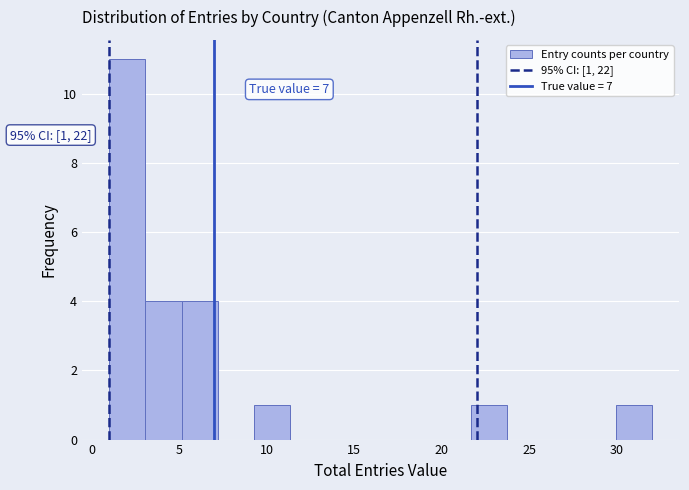

Over which range of the x-axis is the bar tallest?

1.0 to 3.0